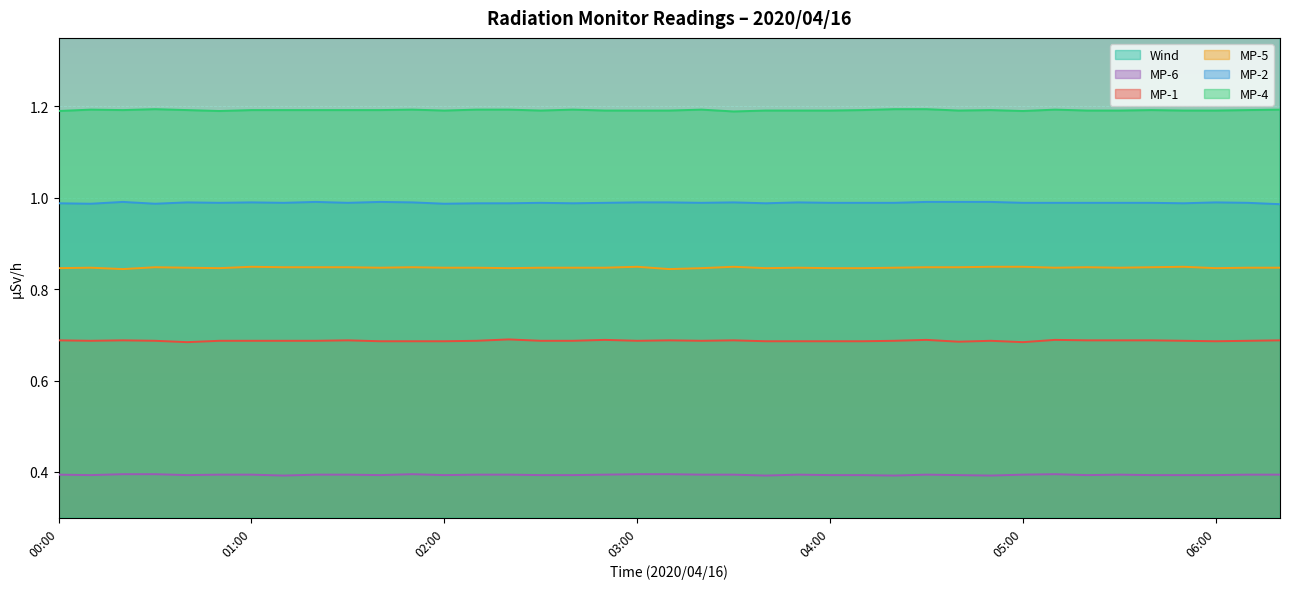

Reading left to right, transcribe all the data shown in this chart.

MP-1: 0.7	0.7	0.7	0.7	0.7	0.7	0.7	0.7	0.7	0.7	0.7	0.7	0.7	0.7	0.7	0.7	0.7	0.7	0.7	0.7	0.7	0.7	0.7	0.7	0.7	0.7	0.7	0.7	0.7	0.7	0.7	0.7	0.7	0.7	0.7	0.7	0.7	0.7	0.7
MP-2: 1.0	1.0	1.0	1.0	1.0	1.0	1.0	1.0	1.0	1.0	1.0	1.0	1.0	1.0	1.0	1.0	1.0	1.0	1.0	1.0	1.0	1.0	1.0	1.0	1.0	1.0	1.0	1.0	1.0	1.0	1.0	1.0	1.0	1.0	1.0	1.0	1.0	1.0	1.0
MP-4: 1.2	1.2	1.2	1.2	1.2	1.2	1.2	1.2	1.2	1.2	1.2	1.2	1.2	1.2	1.2	1.2	1.2	1.2	1.2	1.2	1.2	1.2	1.2	1.2	1.2	1.2	1.2	1.2	1.2	1.2	1.2	1.2	1.2	1.2	1.2	1.2	1.2	1.2	1.2
MP-5: 0.8	0.8	0.8	0.8	0.8	0.8	0.8	0.8	0.8	0.8	0.8	0.8	0.8	0.8	0.8	0.8	0.8	0.8	0.8	0.8	0.8	0.8	0.8	0.8	0.8	0.8	0.8	0.8	0.8	0.8	0.8	0.8	0.8	0.8	0.8	0.8	0.8	0.8	0.8
MP-6: 0.4	0.4	0.4	0.4	0.4	0.4	0.4	0.4	0.4	0.4	0.4	0.4	0.4	0.4	0.4	0.4	0.4	0.4	0.4	0.4	0.4	0.4	0.4	0.4	0.4	0.4	0.4	0.4	0.4	0.4	0.4	0.4	0.4	0.4	0.4	0.4	0.4	0.4	0.4
Wind: 4.8	4.8	6.3	6.3	7.2	7.9	6.7	6.9	6.3	6.4	7.1	7.2	6.0	6.7	6.2	6.3	6.3	5.3	5.8	6.6	6.4	6.5	5.7	6.2	4.9	5.1	5.5	5.4	6.1	5.6	6.1	4.0	5.5	5.6	6.3	6.4	5.1	4.8	4.7